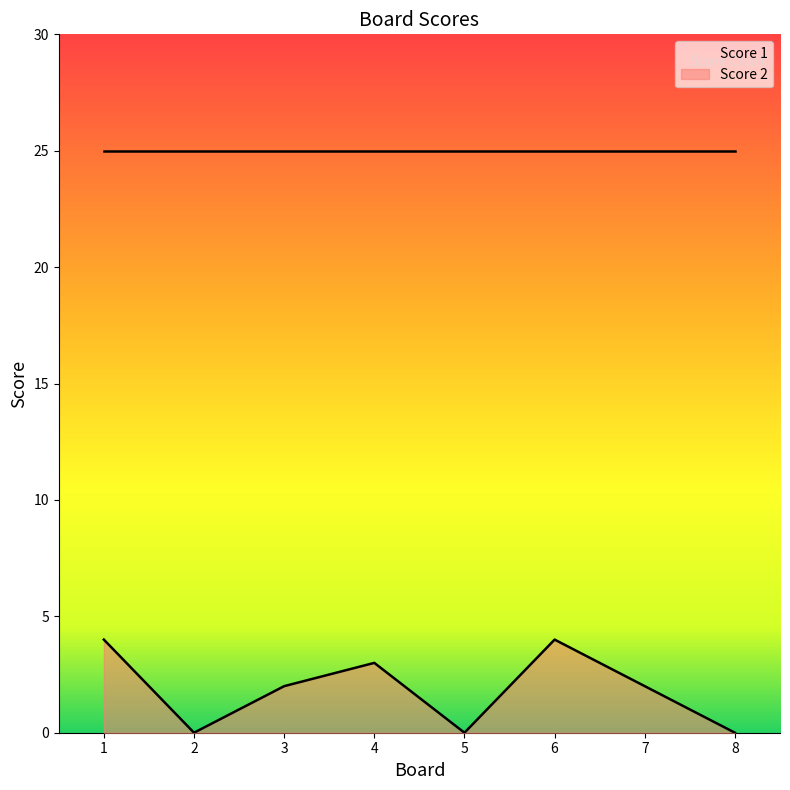

The Score 2 series shows 2 at 3. True or false?

True